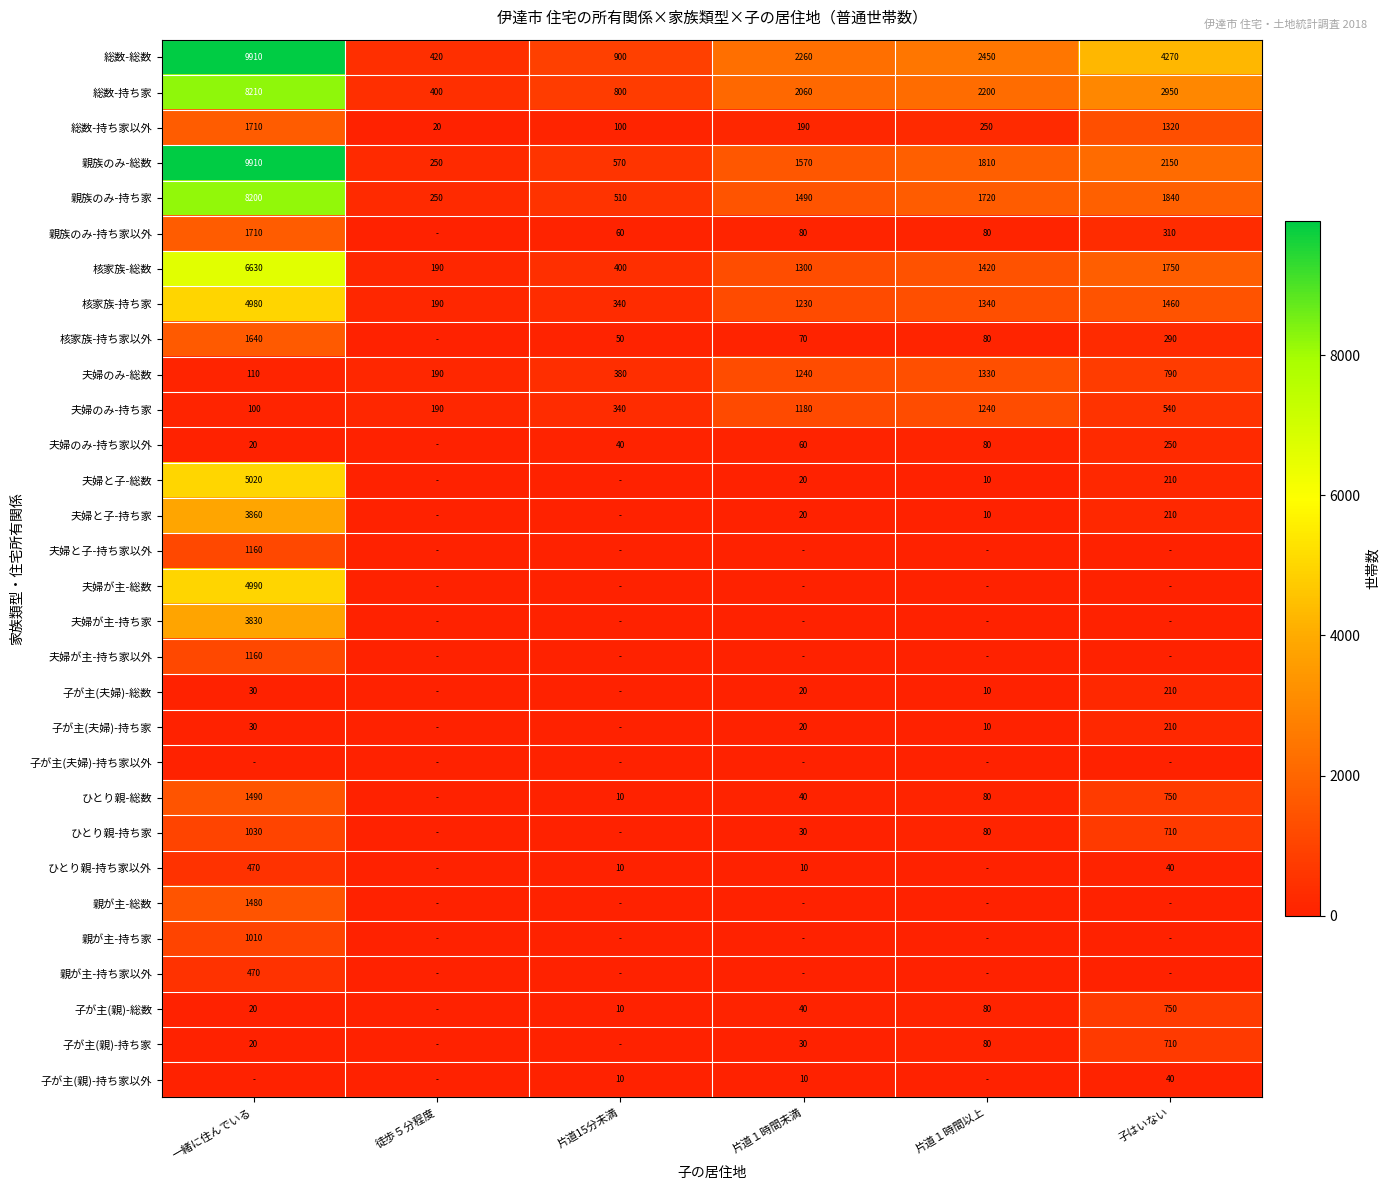

At which category does the chart reach its peak across all series?

一緒に住んでいる